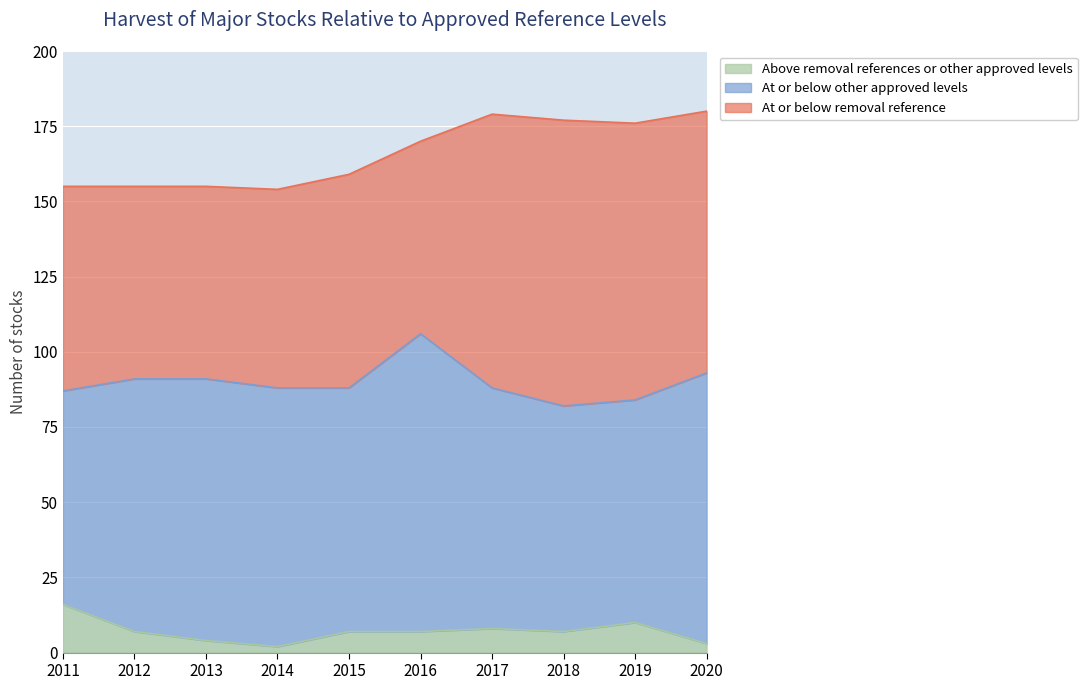

How many values in the Above removal references or other approved levels series exceed 7?

3